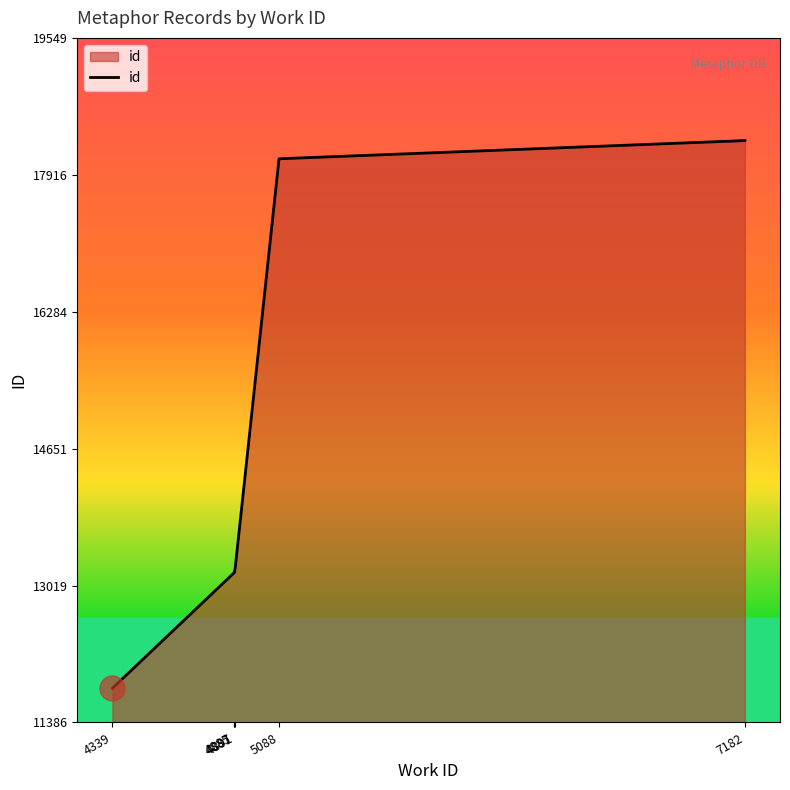

The value at 5088 is 50.4. True or false?

False